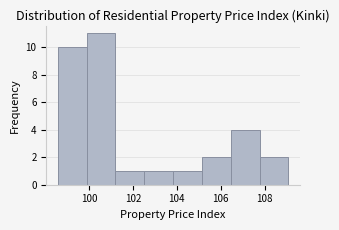

How tall is the bar that spans 99.8 to 101.2 on the x-axis? Neither the bar edges nor the heights are printed on the chart, so give them approximately, as read against the axes.

11